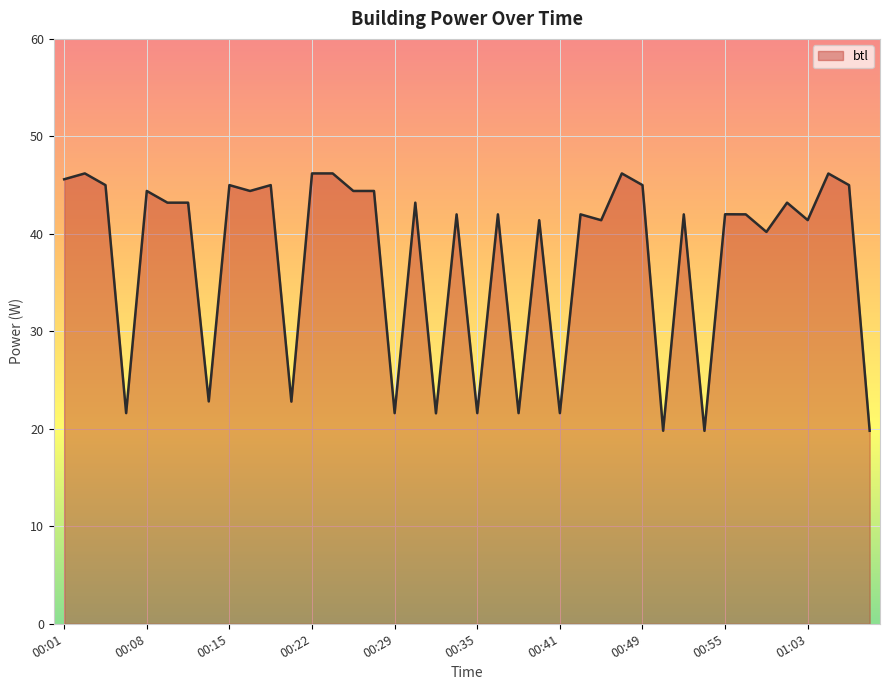

What is the difference between the maximum and minimum values?

26.4